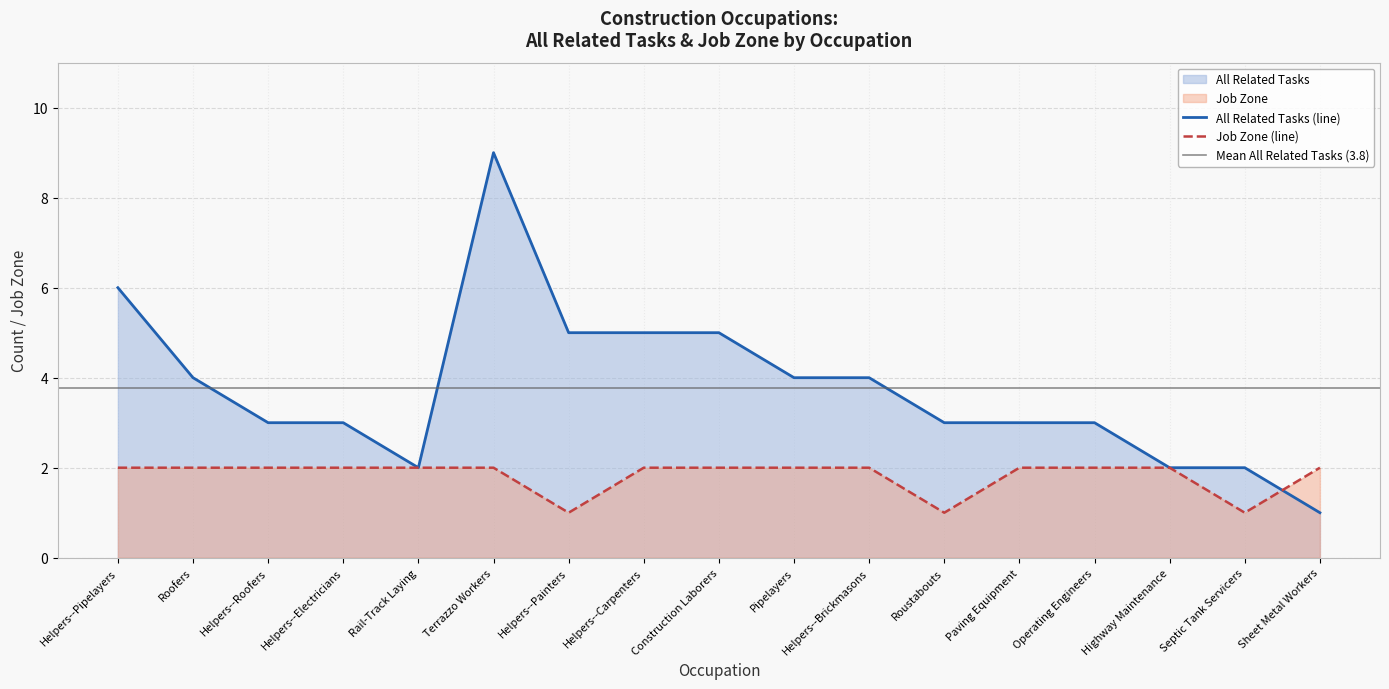

At which label is Job Zone closest to 1?

Helpers--Painters